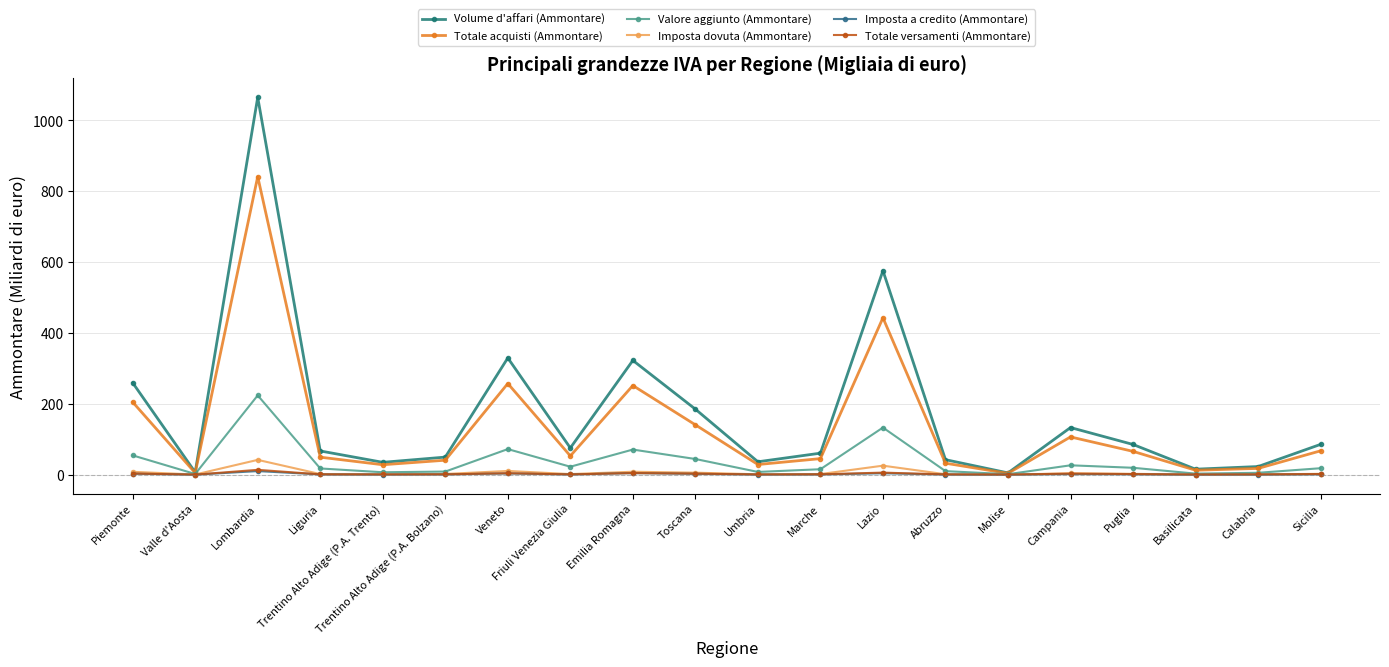

Reading left to right, list all the values displayed in this chart.

Volume d'affari (Ammontare): Piemonte=259.4	Valle d'Aosta=6.8	Lombardia=1065.1	Liguria=67.0	Trentino Alto Adige (P.A. Trento)=34.9	Trentino Alto Adige (P.A. Bolzano)=49.6	Veneto=329.5	Friuli Venezia Giulia=75.4	Emilia Romagna=322.5	Toscana=185.0	Umbria=36.4	Marche=60.7	Lazio=575.8	Abruzzo=42.4	Molise=5.0	Campania=133.0	Puglia=85.3	Basilicata=15.5	Calabria=23.0	Sicilia=85.5
Totale acquisti (Ammontare): Piemonte=205.0	Valle d'Aosta=4.9	Lombardia=841.3	Liguria=49.4	Trentino Alto Adige (P.A. Trento)=28.0	Trentino Alto Adige (P.A. Bolzano)=40.8	Veneto=257.3	Friuli Venezia Giulia=52.9	Emilia Romagna=251.6	Toscana=140.7	Umbria=28.7	Marche=45.3	Lazio=442.8	Abruzzo=32.4	Molise=3.6	Campania=106.6	Puglia=65.8	Basilicata=12.6	Calabria=17.7	Sicilia=67.3
Valore aggiunto (Ammontare): Piemonte=54.5	Valle d'Aosta=1.9	Lombardia=223.8	Liguria=17.6	Trentino Alto Adige (P.A. Trento)=6.8	Trentino Alto Adige (P.A. Bolzano)=8.8	Veneto=72.2	Friuli Venezia Giulia=22.5	Emilia Romagna=70.9	Toscana=44.3	Umbria=7.8	Marche=15.4	Lazio=133.0	Abruzzo=10.0	Molise=1.4	Campania=26.5	Puglia=19.5	Basilicata=2.9	Calabria=5.3	Sicilia=18.2
Imposta dovuta (Ammontare): Piemonte=8.1	Valle d'Aosta=0.4	Lombardia=41.8	Liguria=1.7	Trentino Alto Adige (P.A. Trento)=1.1	Trentino Alto Adige (P.A. Bolzano)=2.0	Veneto=10.5	Friuli Venezia Giulia=1.7	Emilia Romagna=8.3	Toscana=5.7	Umbria=1.1	Marche=1.8	Lazio=25.4	Abruzzo=1.2	Molise=0.2	Campania=3.8	Puglia=2.4	Basilicata=0.4	Calabria=0.7	Sicilia=2.4
Imposta a credito (Ammontare): Piemonte=2.7	Valle d'Aosta=0.1	Lombardia=10.1	Liguria=0.7	Trentino Alto Adige (P.A. Trento)=0.4	Trentino Alto Adige (P.A. Bolzano)=0.8	Veneto=3.5	Friuli Venezia Giulia=0.6	Emilia Romagna=4.4	Toscana=2.3	Umbria=0.4	Marche=0.7	Lazio=4.0	Abruzzo=0.5	Molise=0.1	Campania=1.7	Puglia=1.0	Basilicata=0.2	Calabria=0.3	Sicilia=0.9
Totale versamenti (Ammontare): Piemonte=3.2	Valle d'Aosta=0.1	Lombardia=13.7	Liguria=0.9	Trentino Alto Adige (P.A. Trento)=0.5	Trentino Alto Adige (P.A. Bolzano)=0.9	Veneto=4.1	Friuli Venezia Giulia=0.8	Emilia Romagna=4.5	Toscana=3.0	Umbria=0.5	Marche=1.0	Lazio=5.8	Abruzzo=0.7	Molise=0.1	Campania=3.1	Puglia=1.7	Basilicata=0.3	Calabria=0.7	Sicilia=1.9